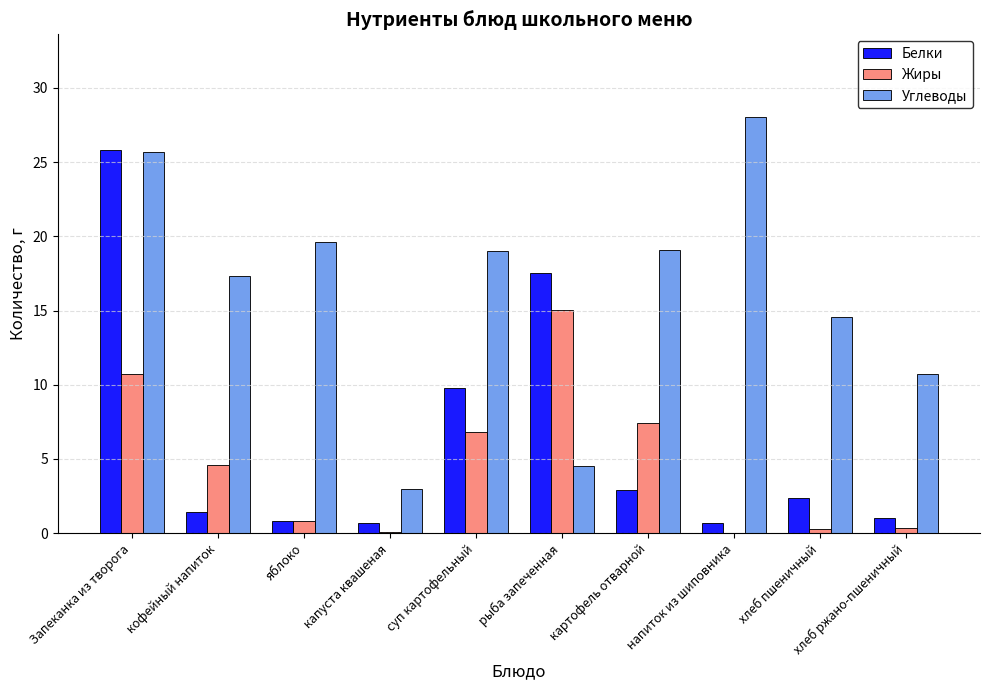

Is the value of Углеводы at яблоко greater than the value of Белки at яблоко?

Yes